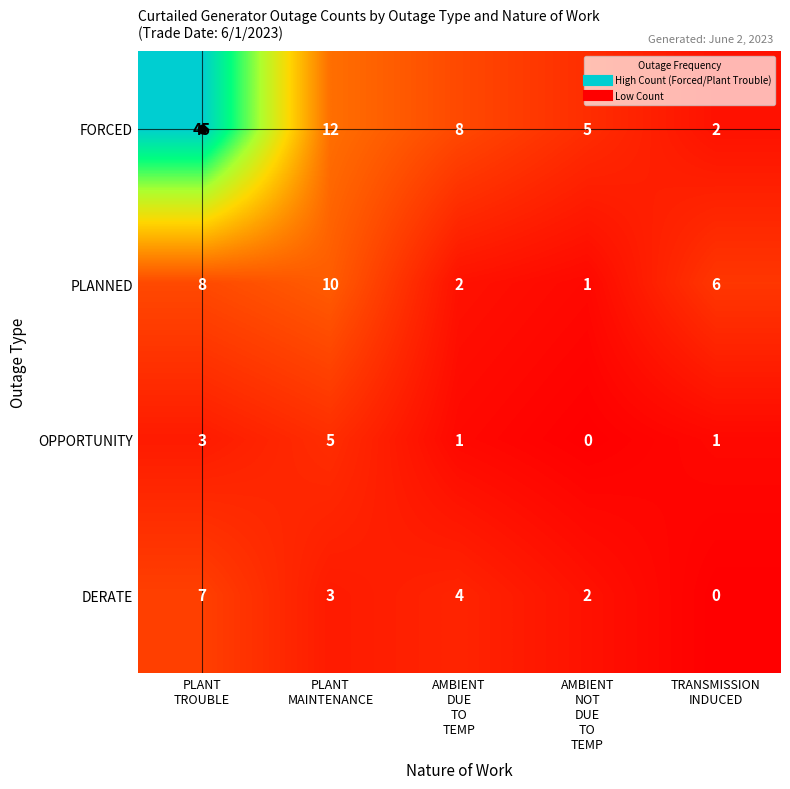

What is the difference between the maximum and minimum values in the FORCED series?

43